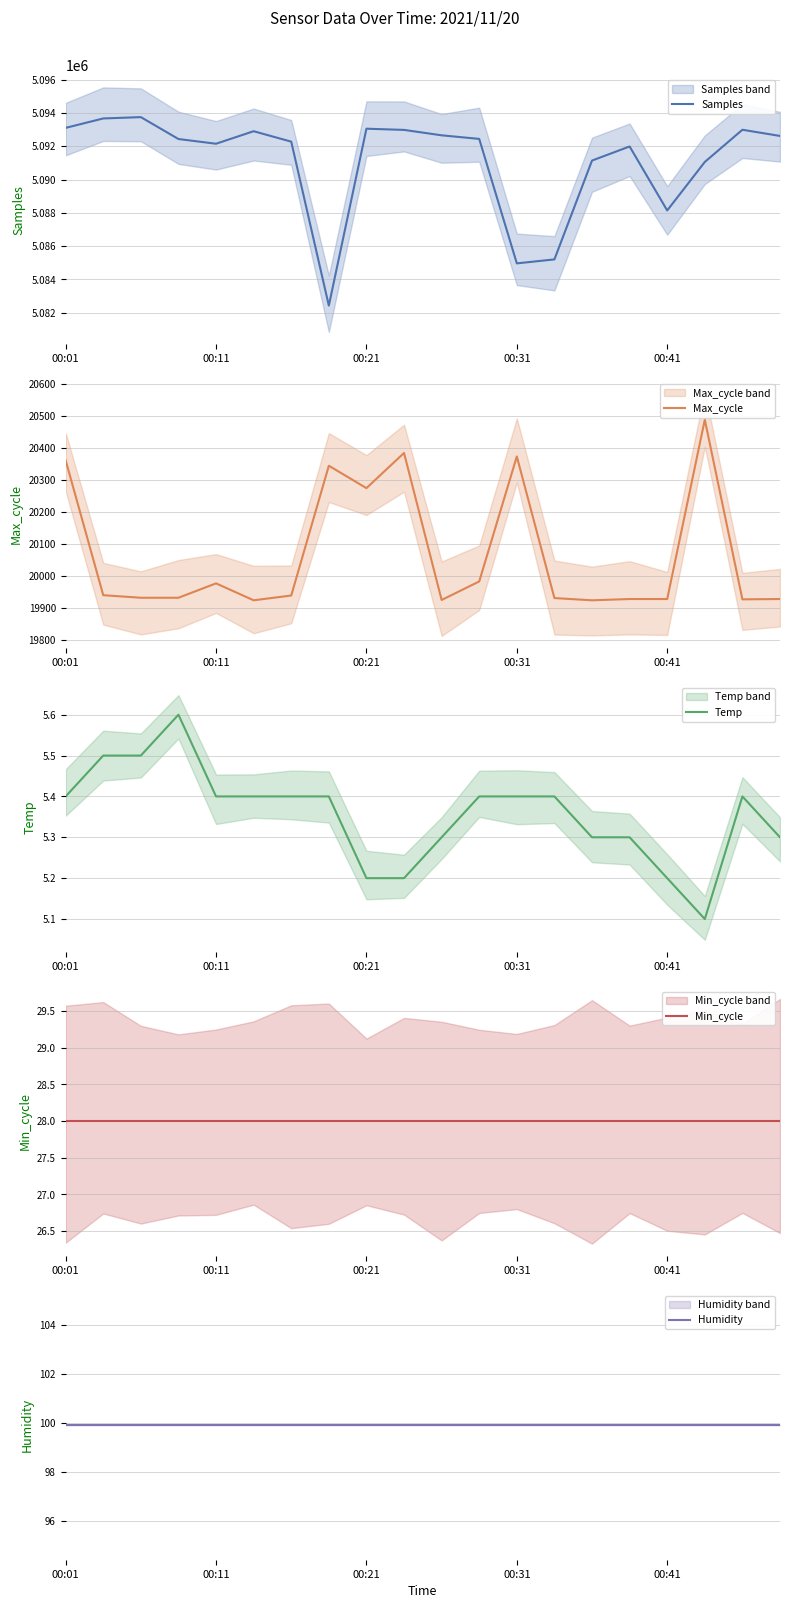

What is the spread (max minus min) of values at 11?

5092437.6